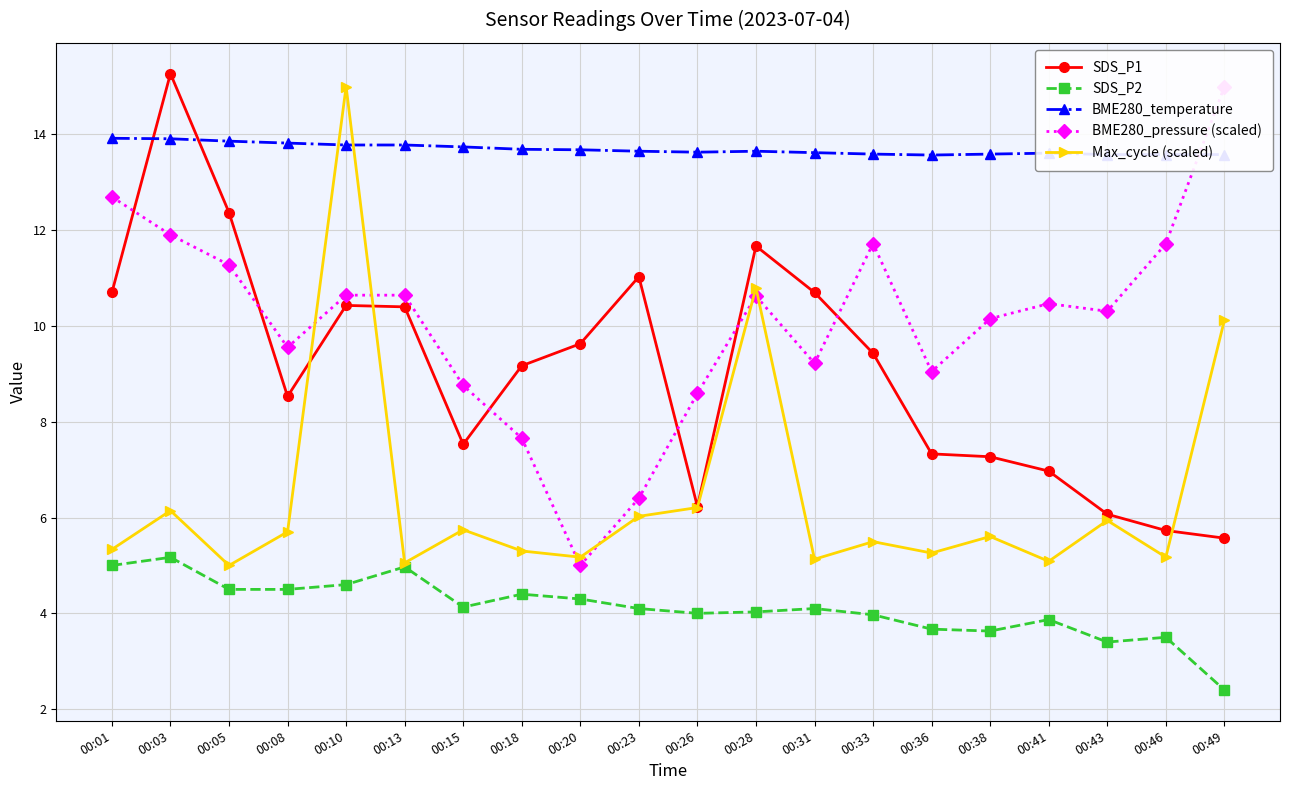

What is the difference between the maximum and second lowest values in the BME280_pressure (scaled) series?

8.6